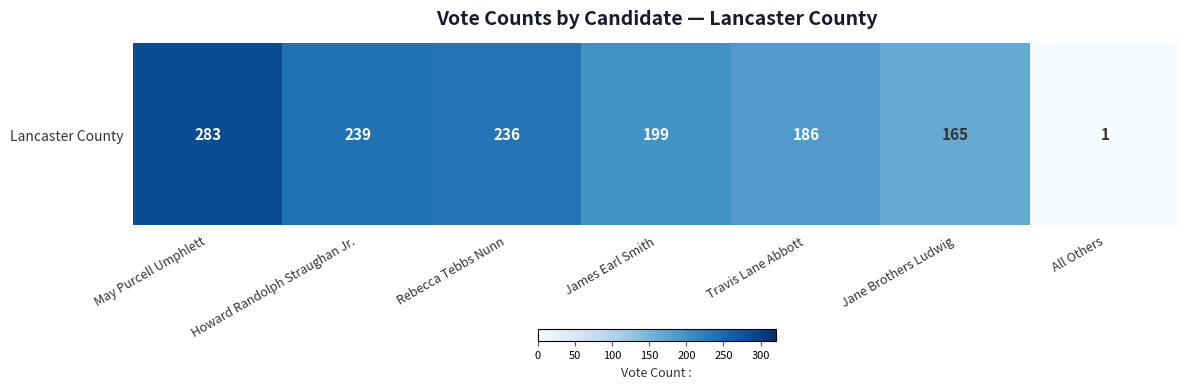

Rank the categories by value from lowest to highest.

All Others, Jane Brothers Ludwig, Travis Lane Abbott, James Earl Smith, Rebecca Tebbs Nunn, Howard Randolph Straughan Jr., May Purcell Umphlett